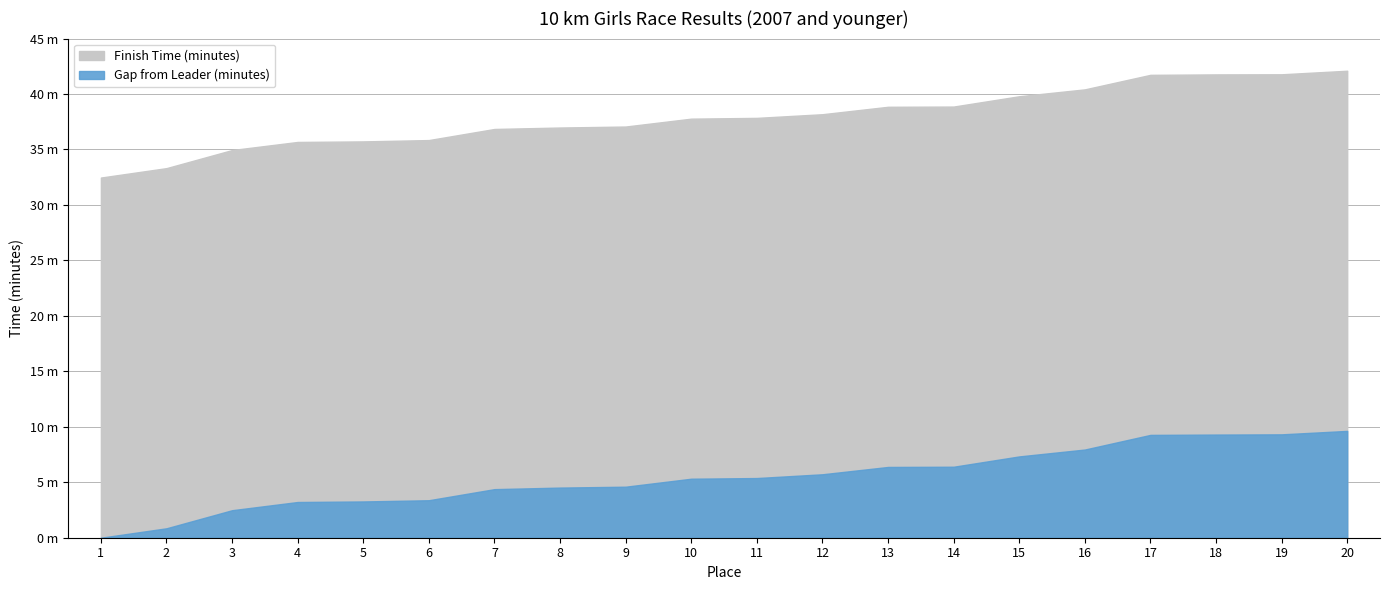

What is the greatest value displayed?

42.1